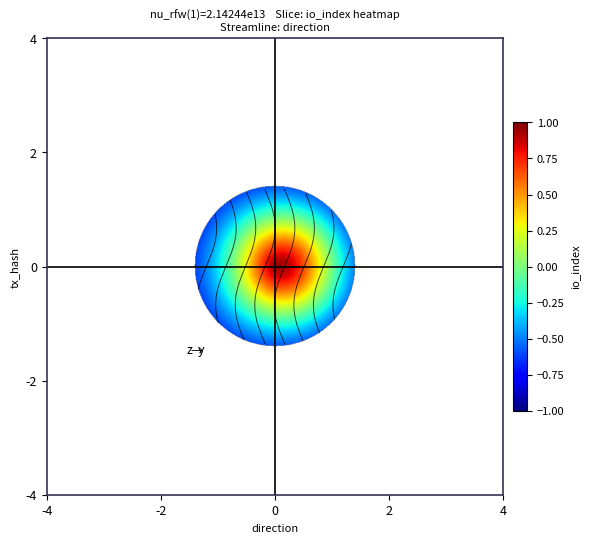

How many series are shown in this chart?

2